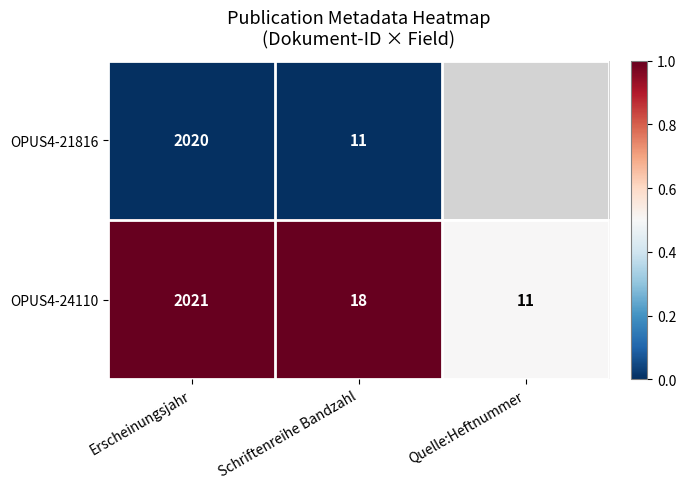

Is it true that OPUS4-21816 equals 11 at Schriftenreihe Bandzahl?

True